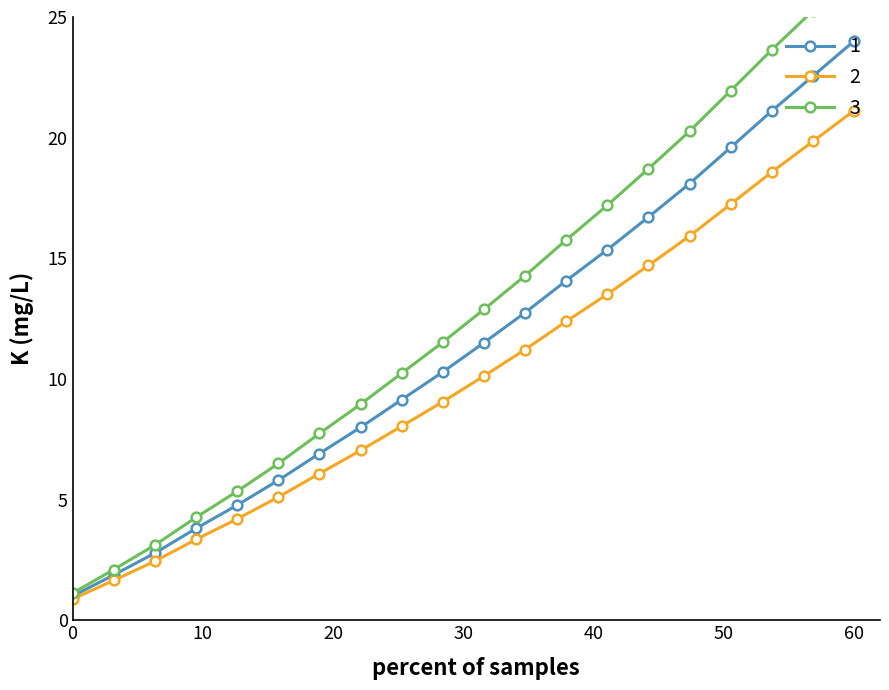

True or false: the data has more than 2 interior local peaks.

False